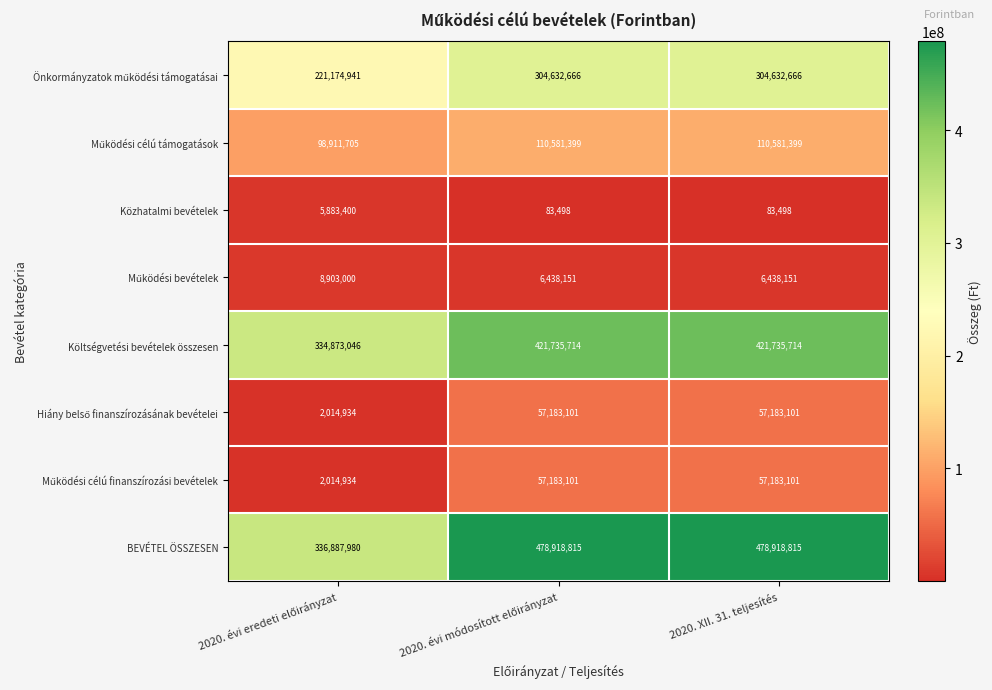

What is the difference between the maximum and minimum values in the BEVÉTEL ÖSSZESEN series?

142030835